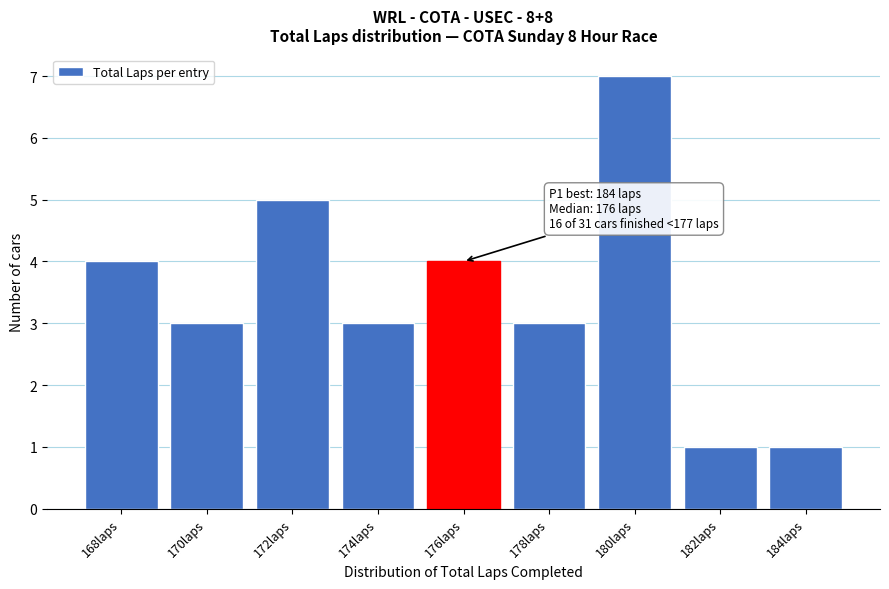

Reading left to right, list all the values displayed in this chart.

168laps=4	170laps=3	172laps=5	174laps=3	176laps=4	178laps=3	180laps=7	182laps=1	184laps=1